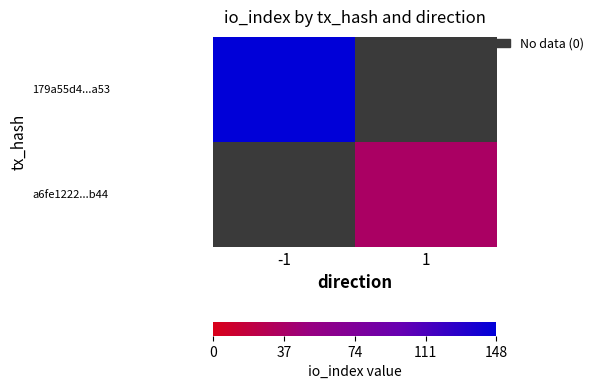

List the labels in order of 179a55d4...a53 value, largest first.

-1, 1